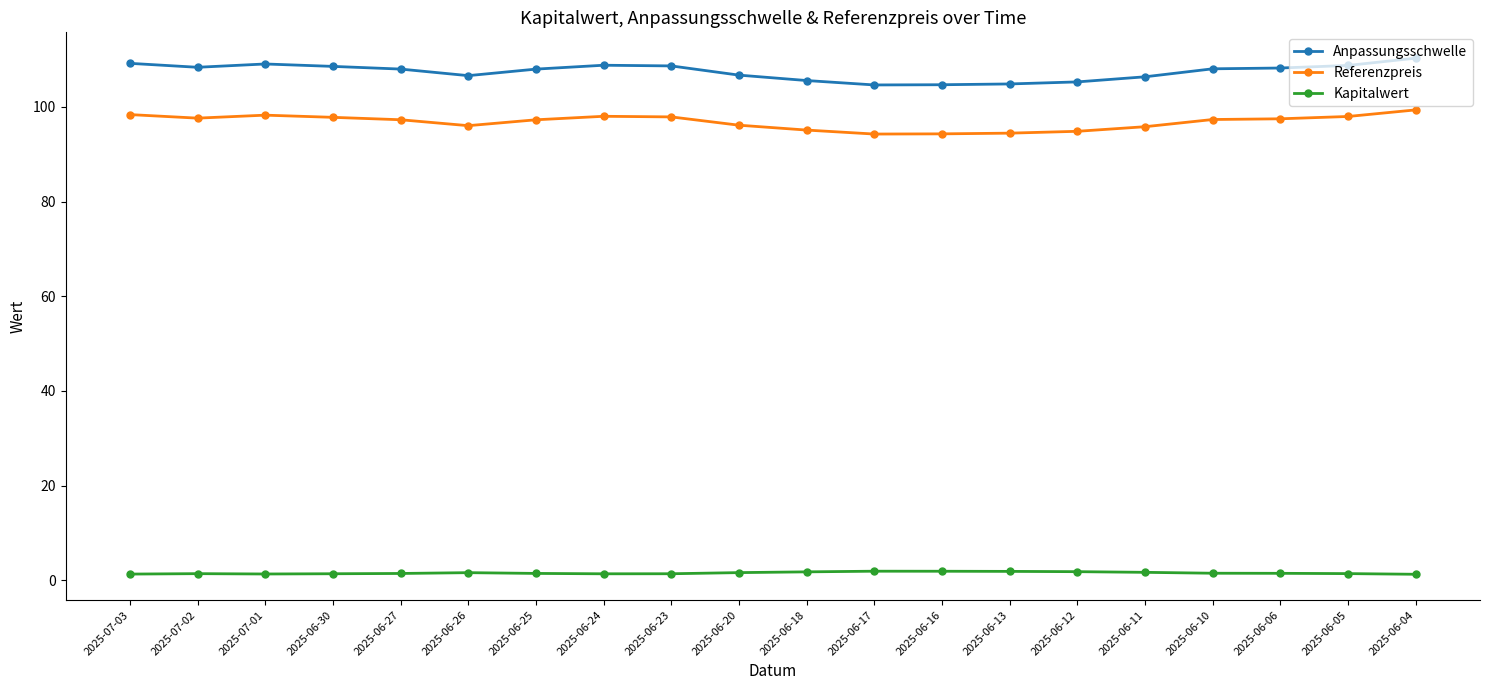

The Anpassungsschwelle series shows 108.8 at 2025-06-24. True or false?

True